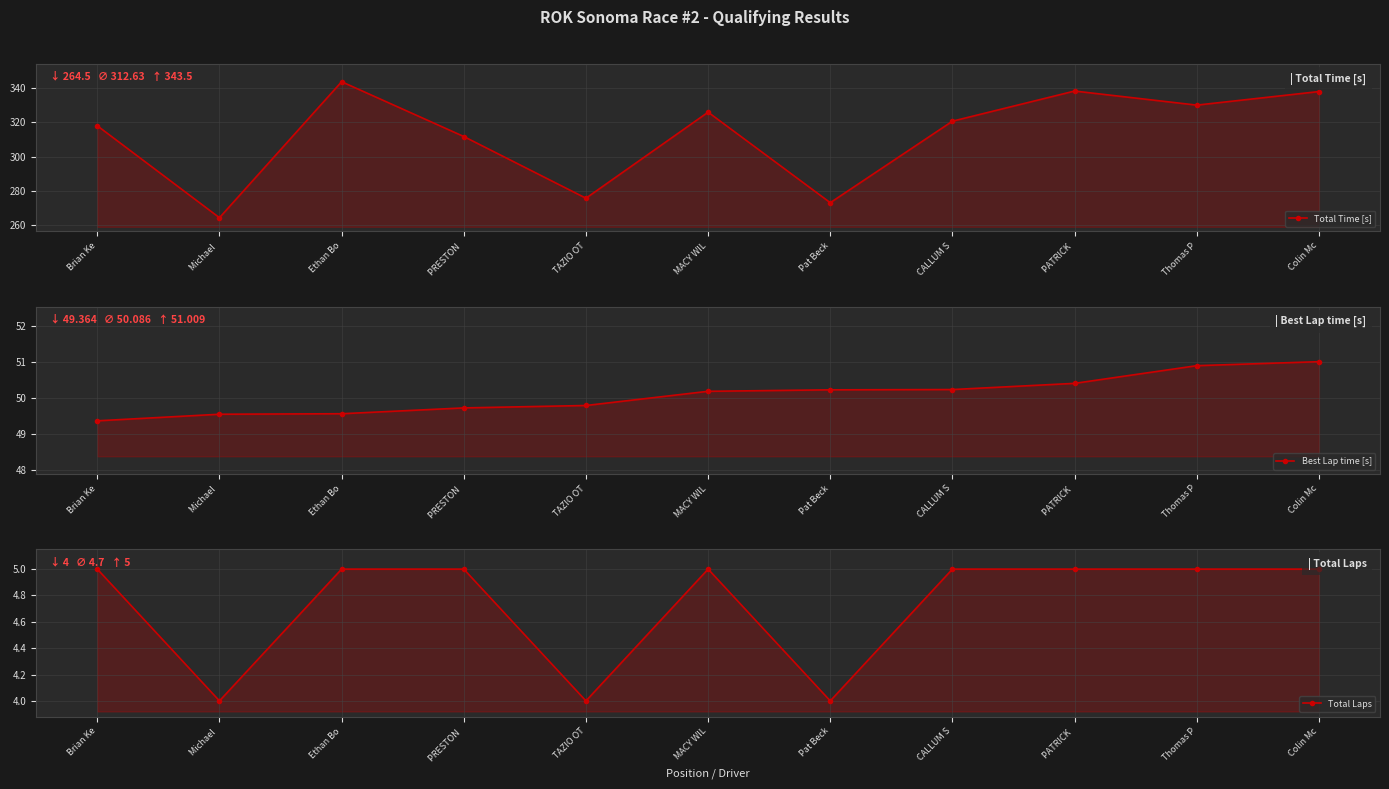

What position from the right is Thomas P?

2